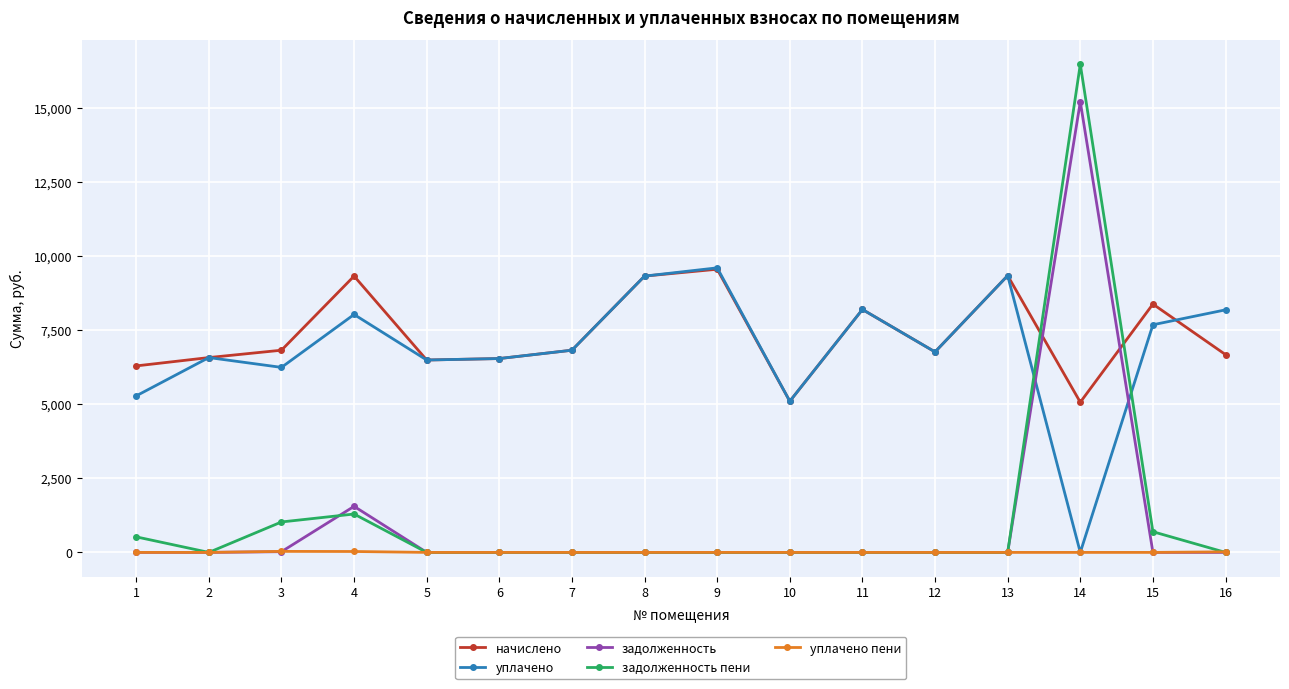

What is the sum of the уплачено пени values at 16 and 15?

19.6